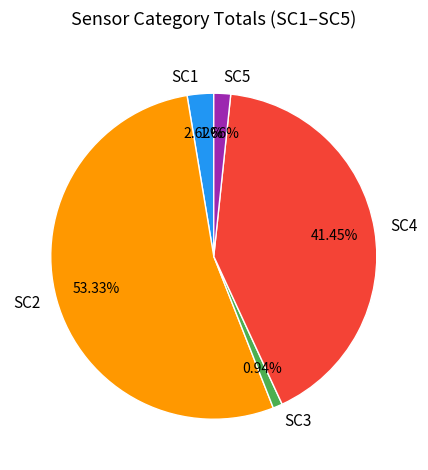

Rank the categories by value from highest to lowest.

SC2, SC4, SC1, SC5, SC3